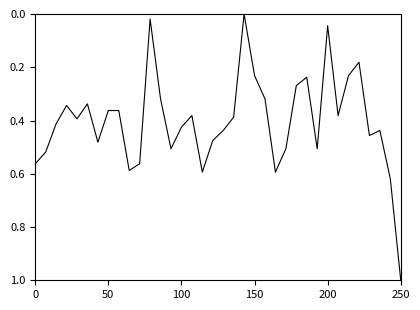

What is the maximum value shown in the chart?

1.0